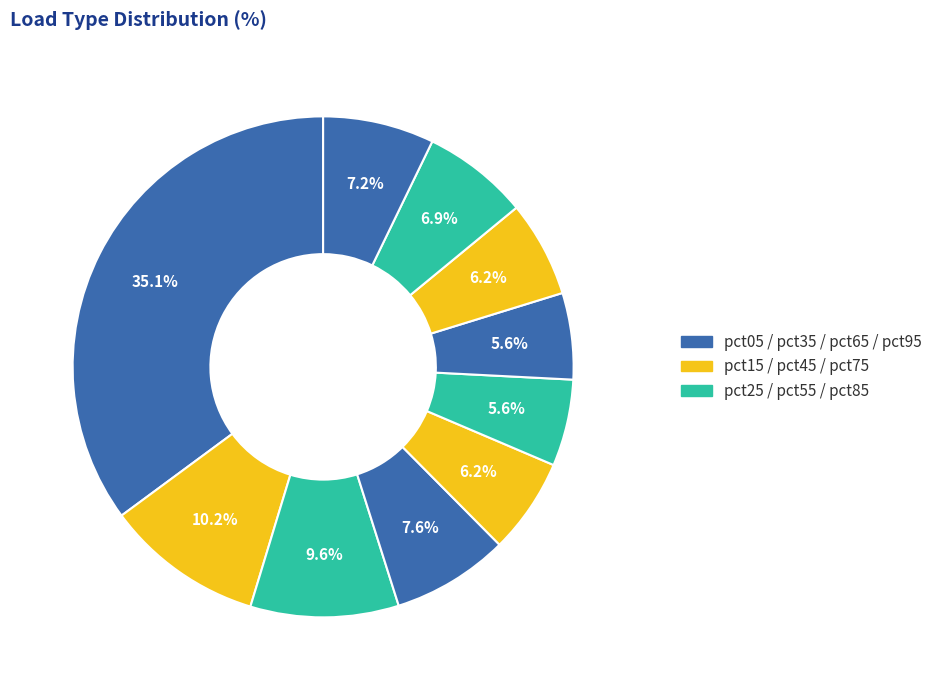

How many slices are in this pie chart?

10